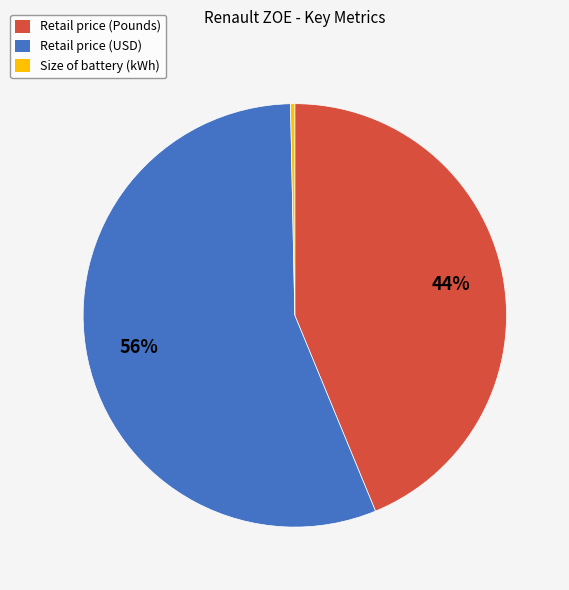

To the nearest percent, what is the difference between the Retail price (USD) and Size of battery (kWh) slice percentages?

56%